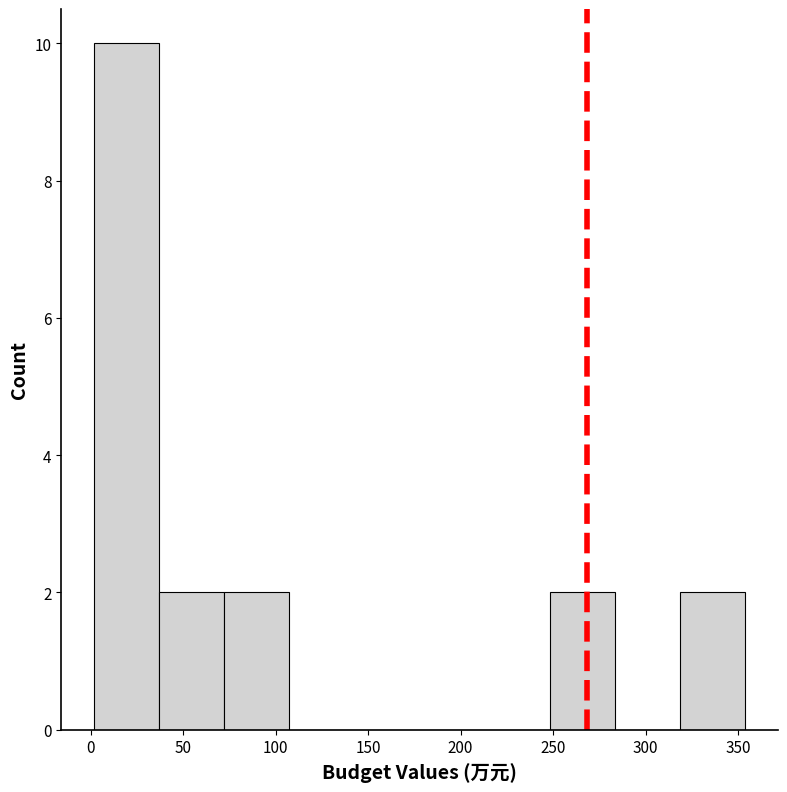

How tall is the bar that spans 250 to 285 on the x-axis? Neither the bar edges nor the heights are printed on the chart, so give them approximately, as read against the axes.

2